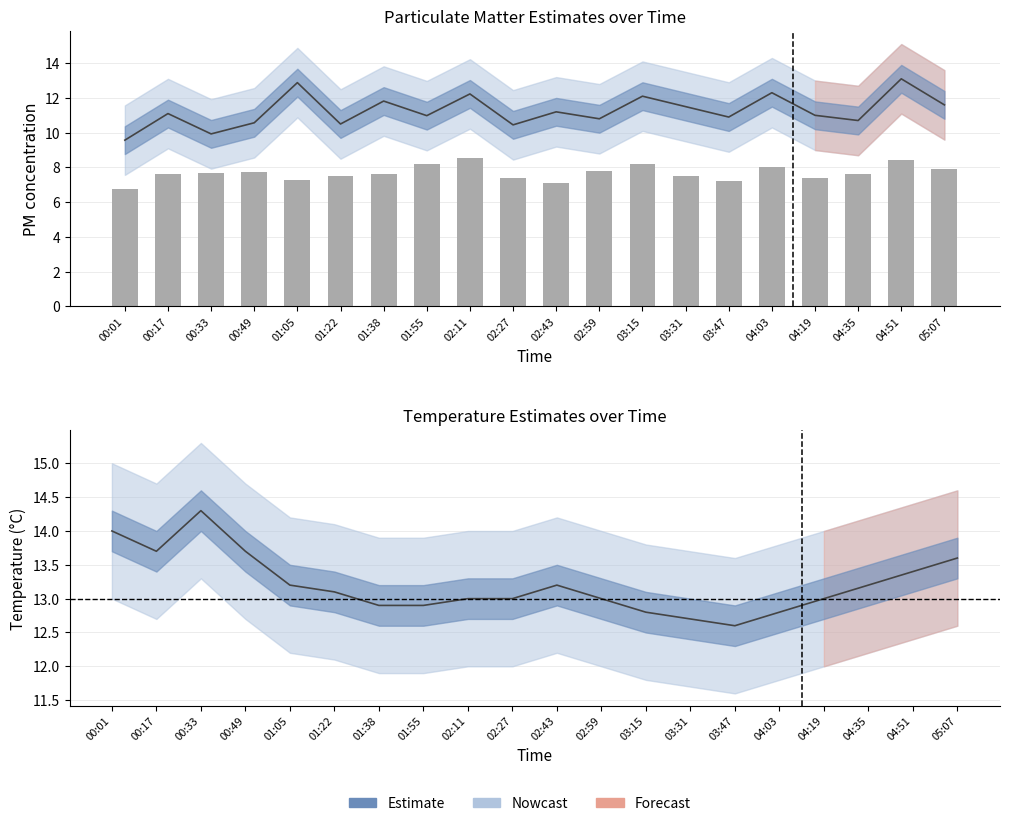

At which label does SDS_P1 (estimate) reach its peak?

04:51